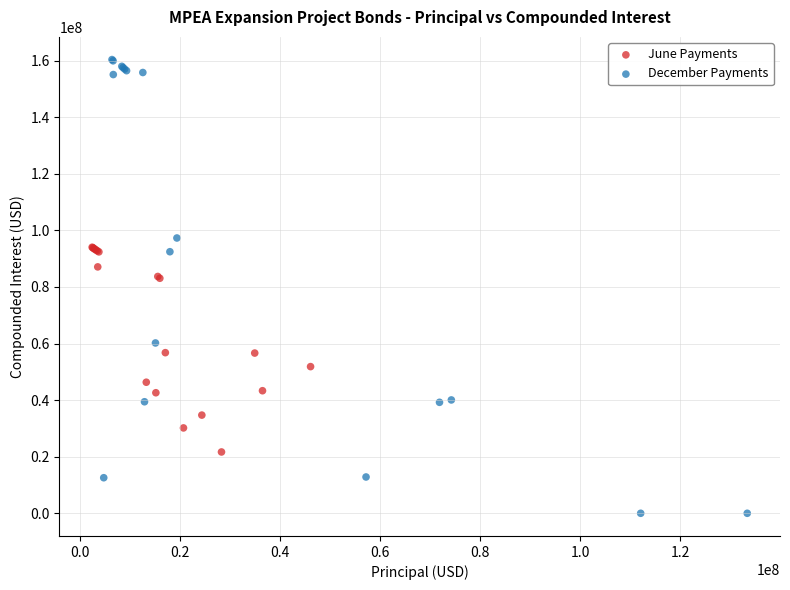

Which series contains the highest Y value?

December Payments